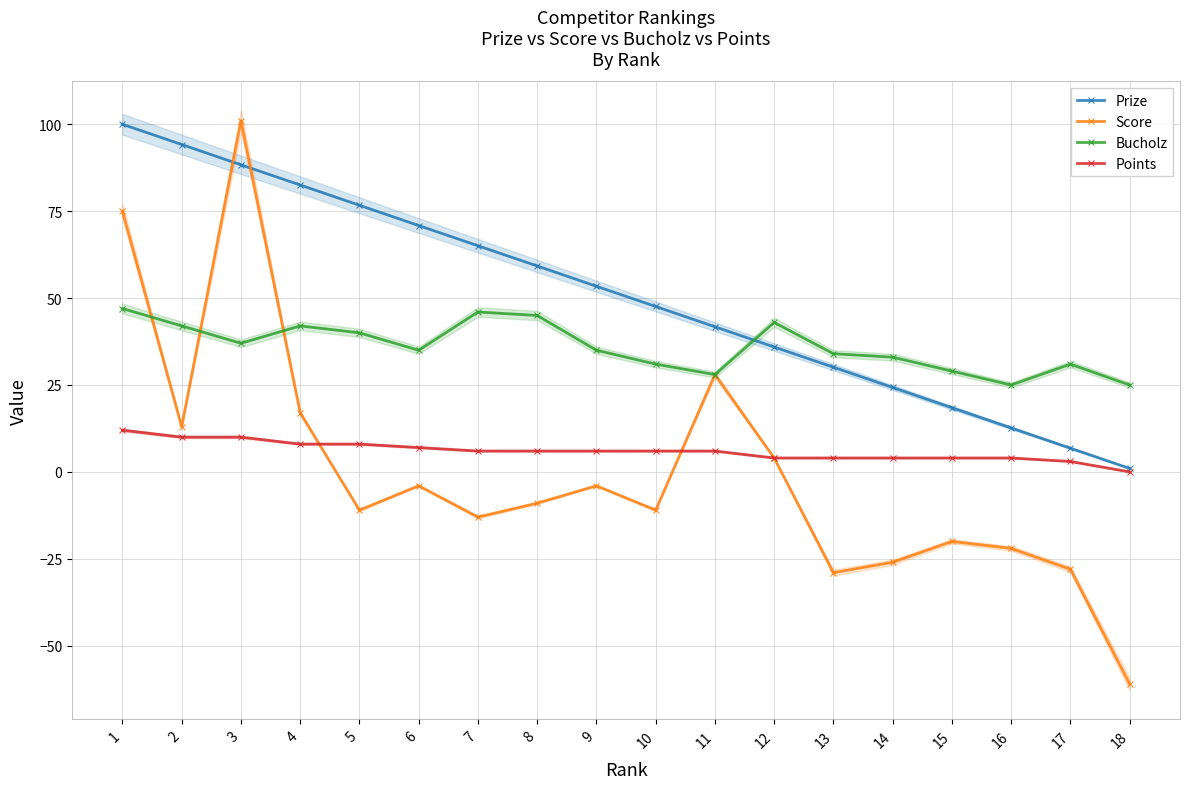

At how many categories does at least one series exceed 24?

18